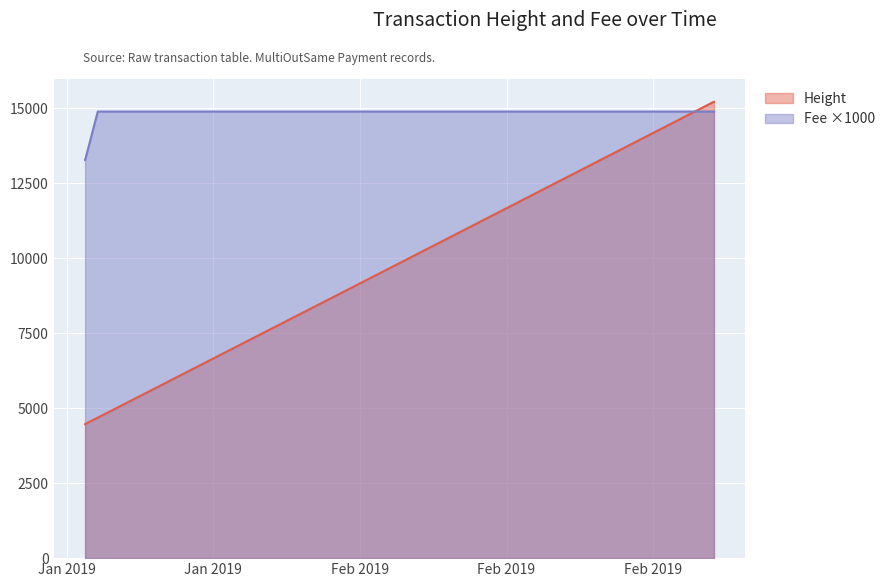

Where does the Height series first go above 10534?

2019-02-21 21:35:19